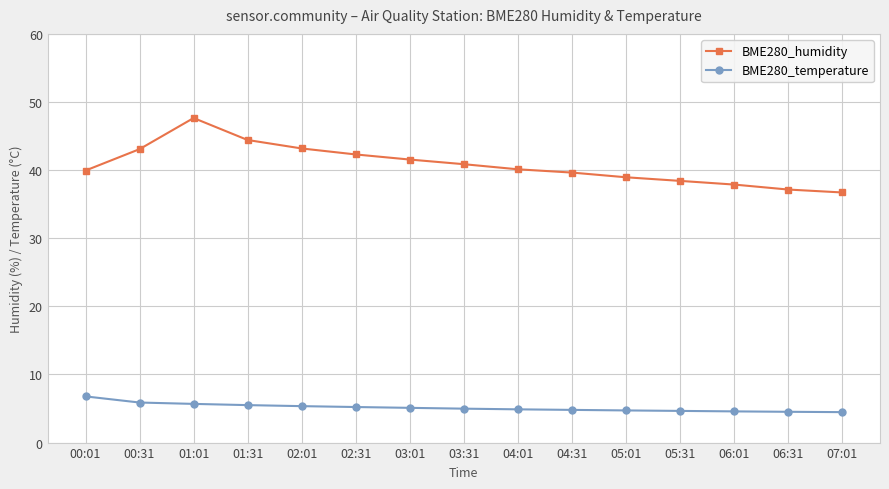

List the series in order of their overall mean, lowest first.

BME280_temperature, BME280_humidity